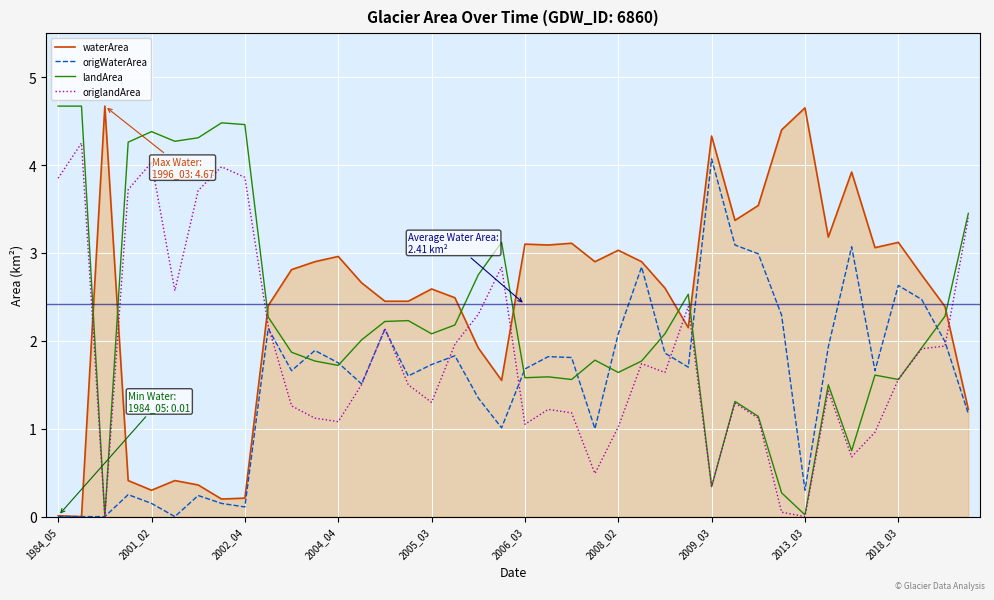

What is the maximum value shown in the chart?

4.7